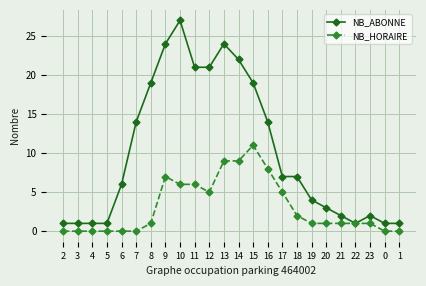

Is it true that NB_HORAIRE equals 5 at 4?

False